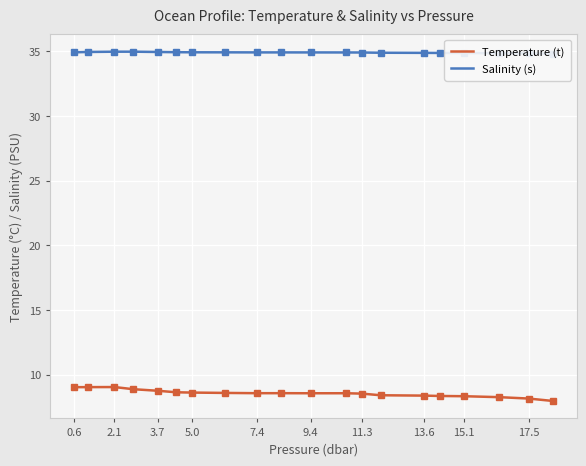

Reading right to left, list all the values displayed in this chart.

Temperature (t): 8.0	8.2	8.3	8.3	8.4	8.4	8.4	8.5	8.6	8.6	8.6	8.6	8.6	8.6	8.6	8.8	8.9	9.1	9.0	9.0
Salinity (s): 34.8	34.8	34.9	34.9	34.9	34.9	34.9	34.9	34.9	34.9	34.9	34.9	34.9	34.9	34.9	35.0	35.0	35.0	35.0	34.9